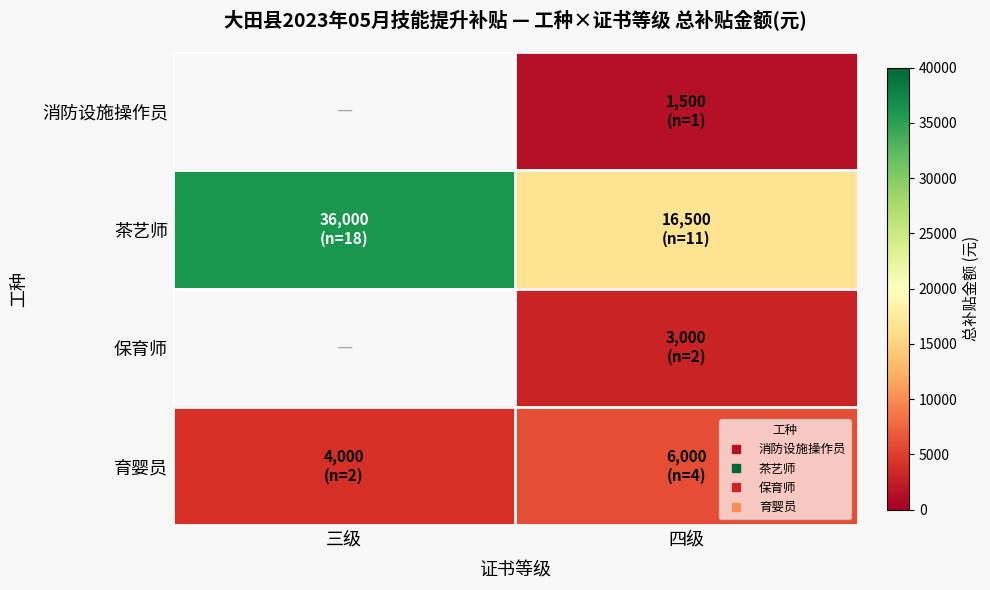

At which category is the sum across all series the highest?

四级